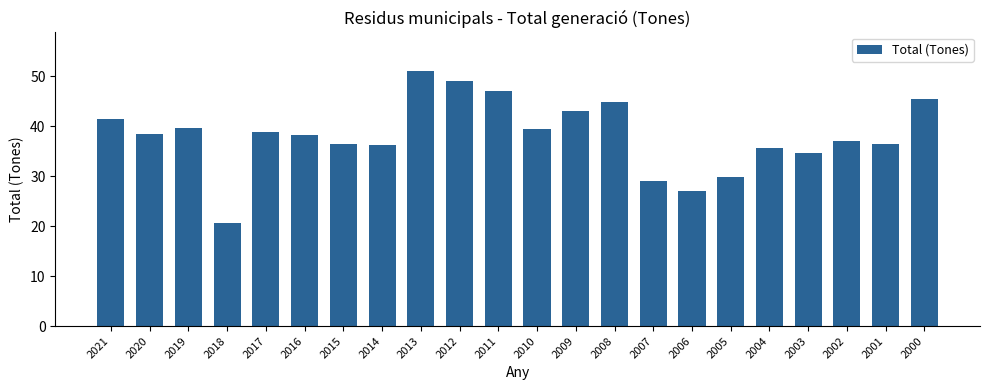

True or false: the data shows 24.3 at 2011.

False